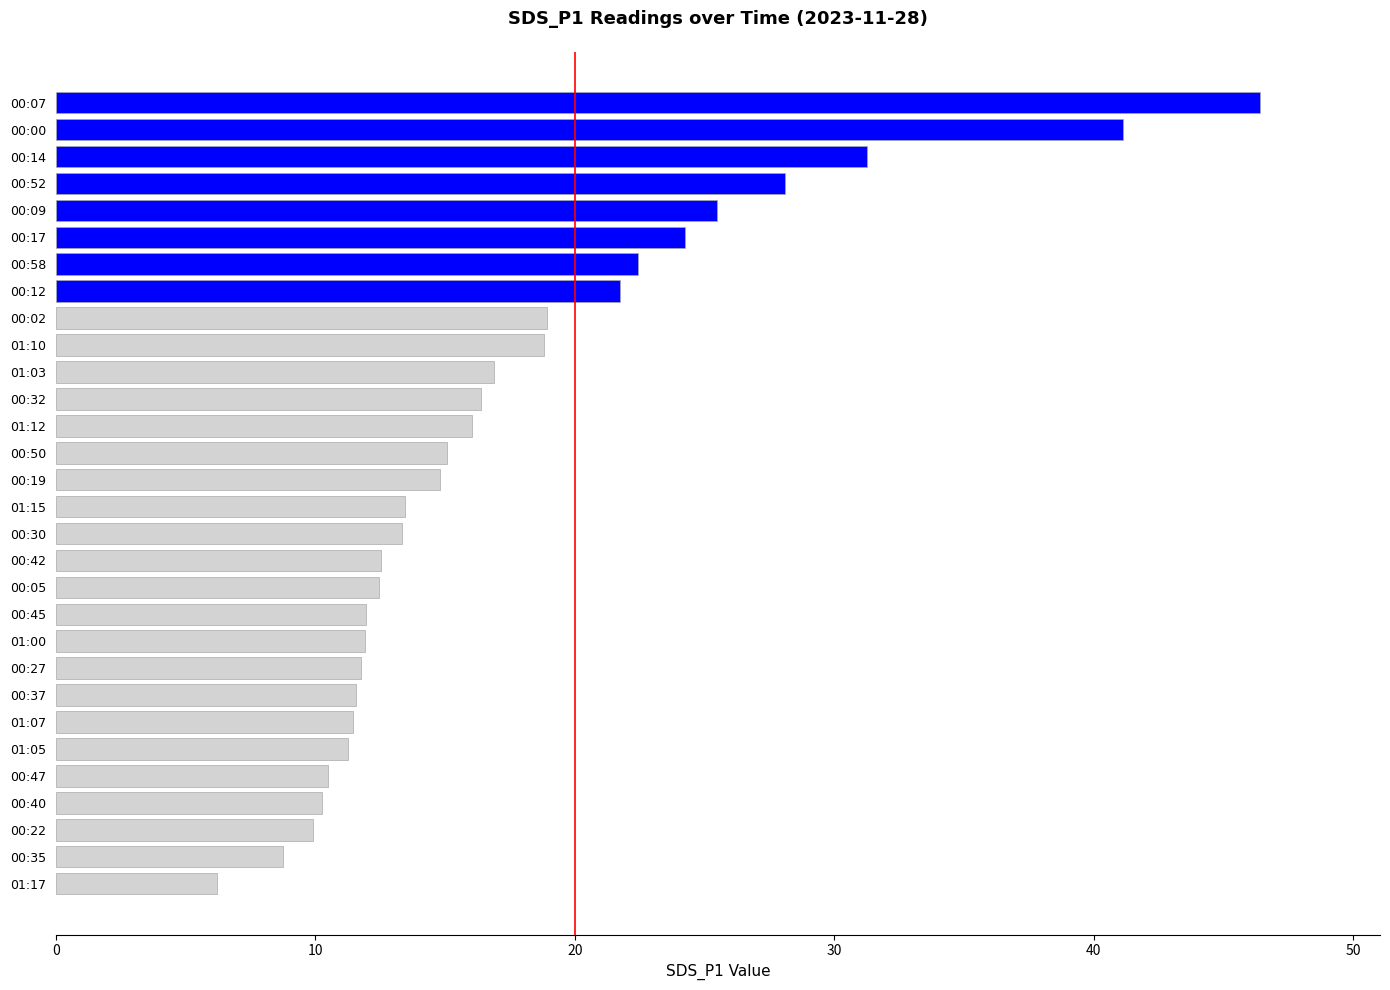

Count the number of categories in the chart.

30